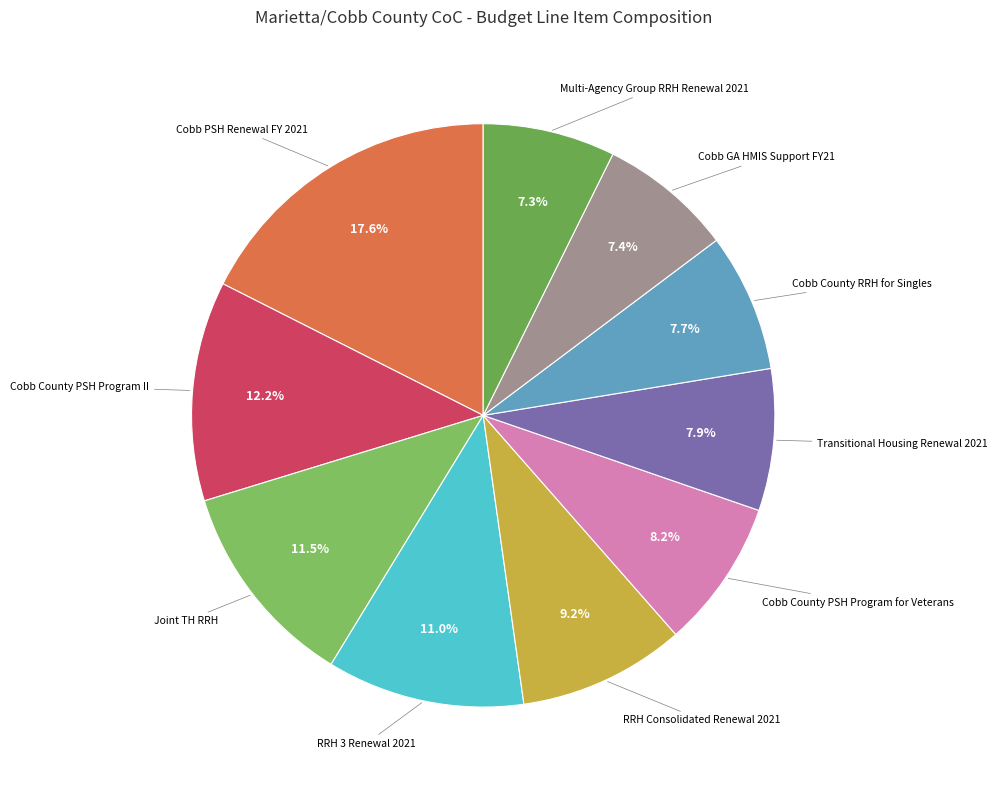

Does RRH Consolidated Renewal 2021 represent more than half of the total?

No